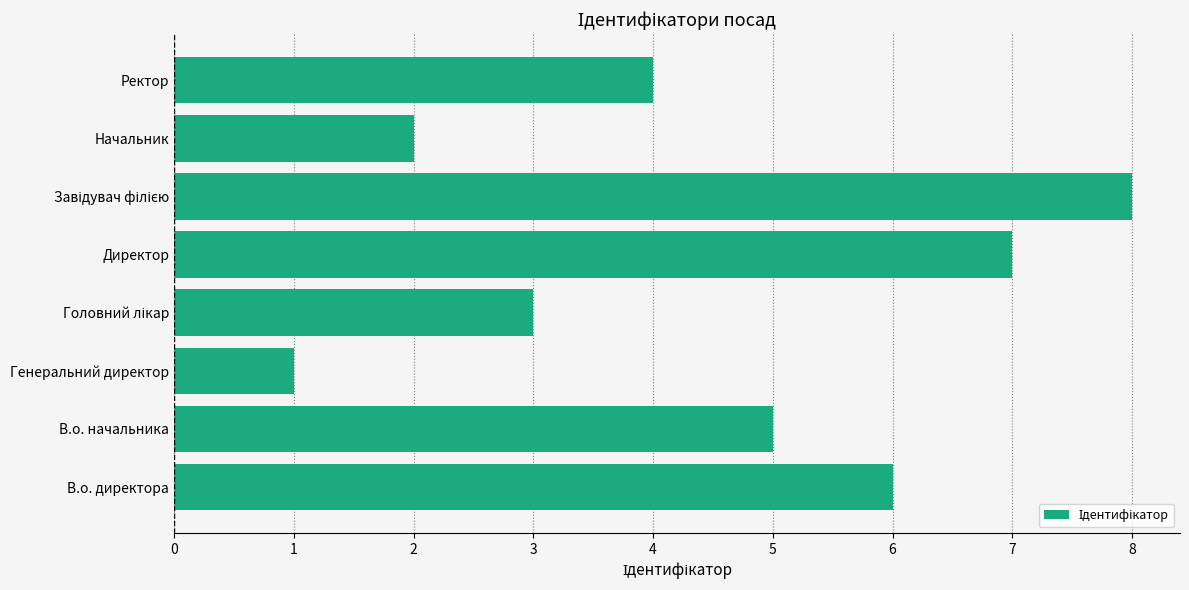

What is the approximate value at Ректор?

4